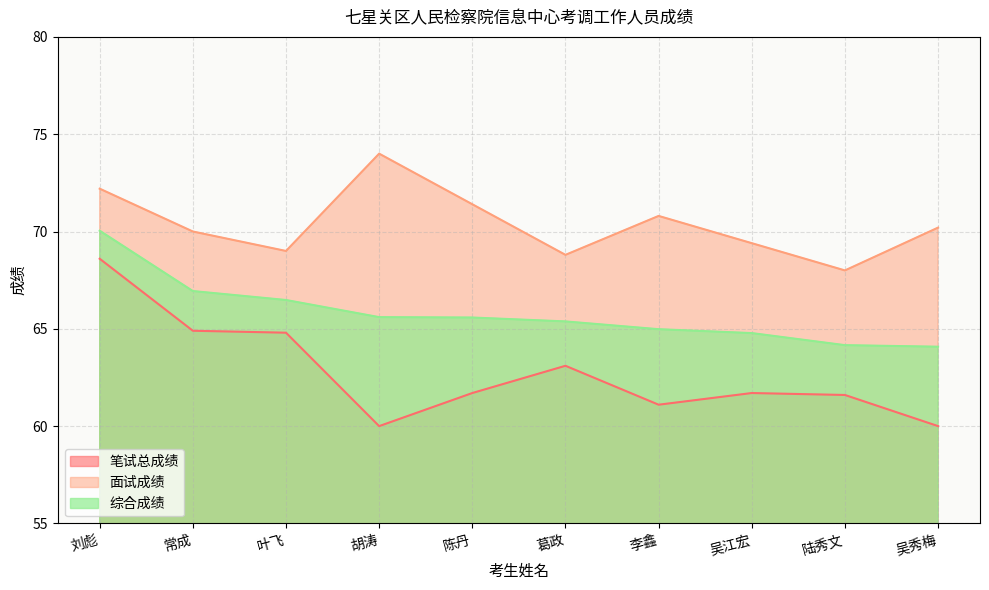

What is the smallest value displayed?

60.0